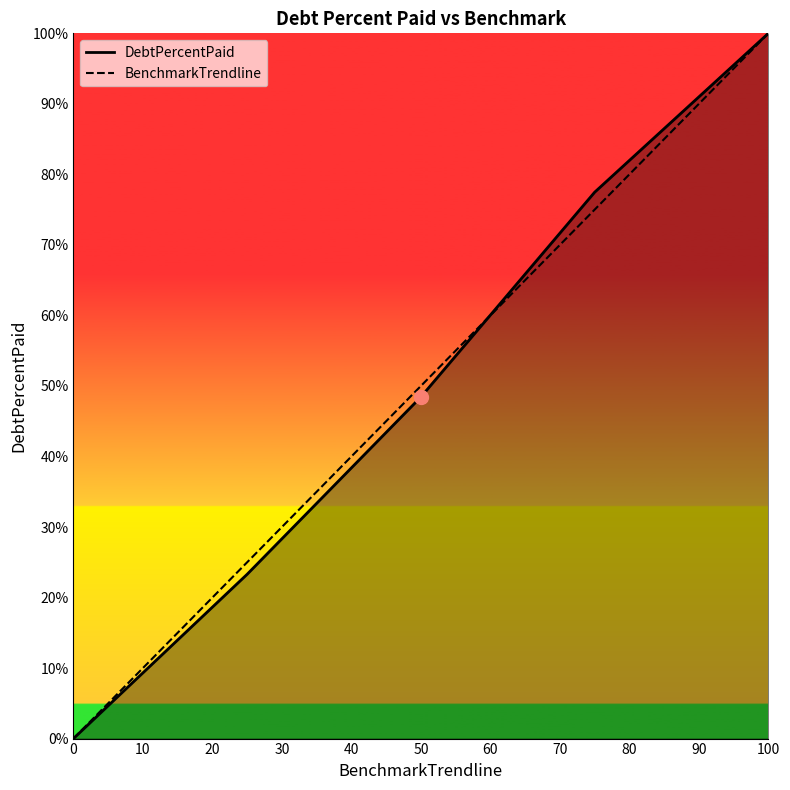

What is the sum of all BenchmarkTrendline values?

250.0